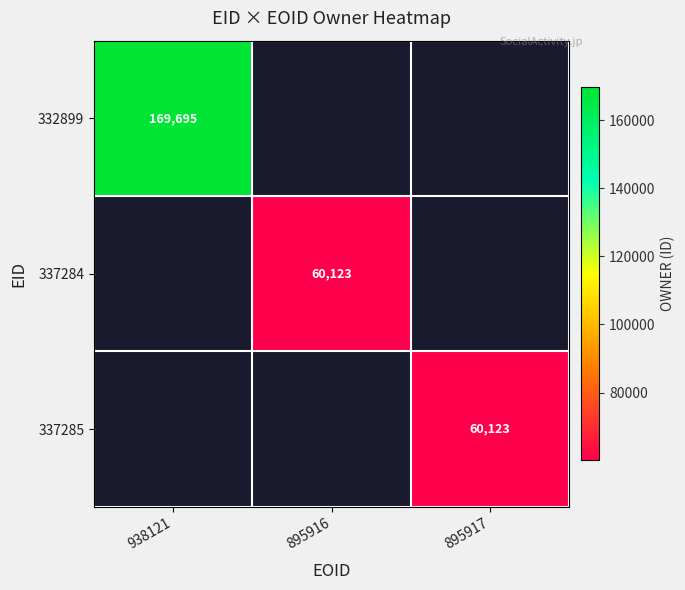

The 337284 series shows 60123 at 895916. True or false?

True